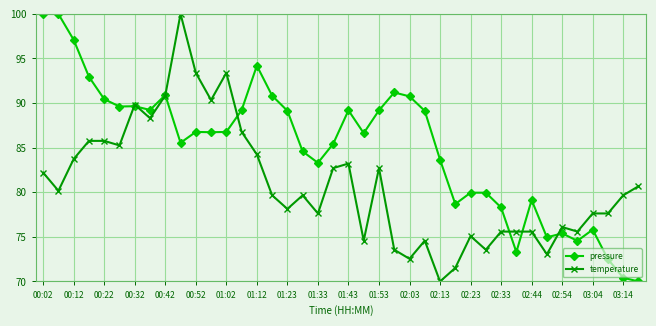

True or false: temperature has more than 0 points higher than both neighbors.

True